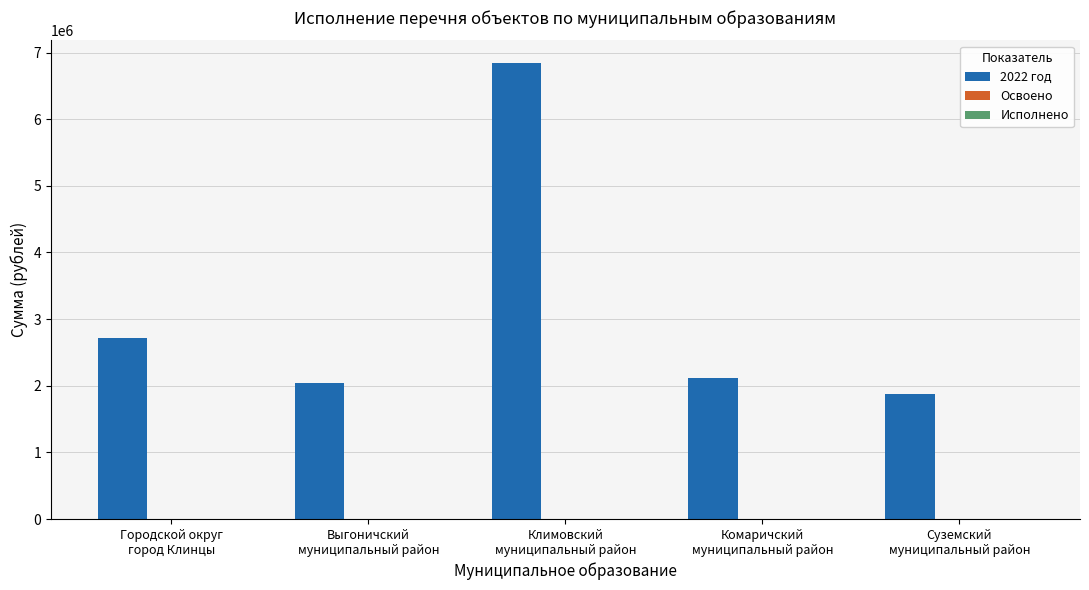

How many series are shown in this chart?

1